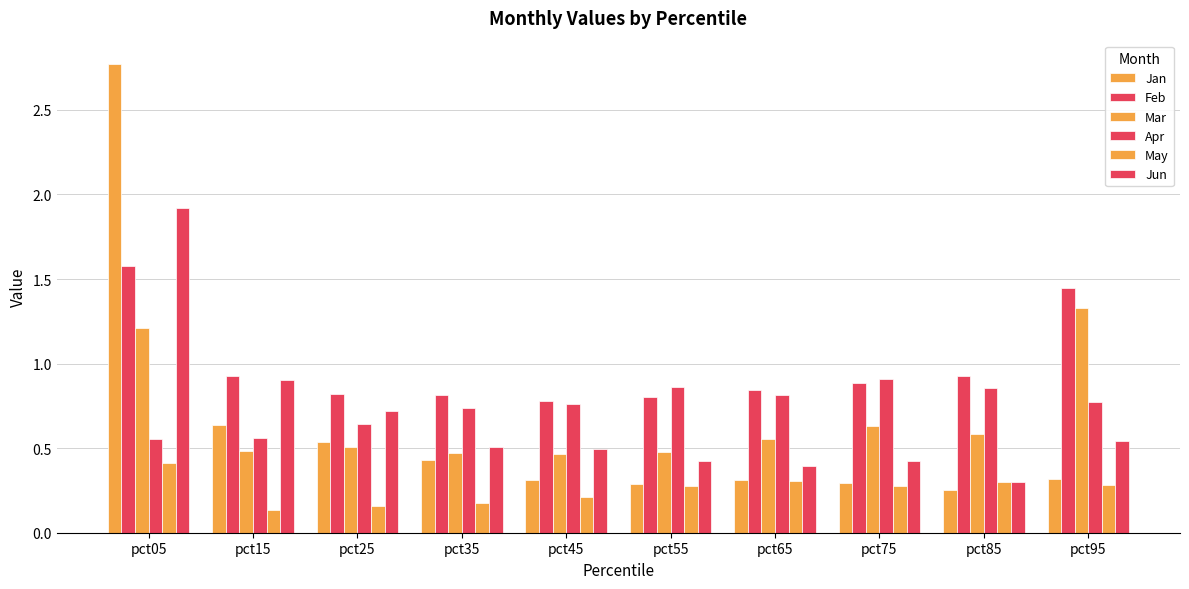

Reading right to left, transcribe all the data shown in this chart.

Jan: pct95=0.3	pct85=0.3	pct75=0.3	pct65=0.3	pct55=0.3	pct45=0.3	pct35=0.4	pct25=0.5	pct15=0.6	pct05=2.8
Feb: pct95=1.4	pct85=0.9	pct75=0.9	pct65=0.8	pct55=0.8	pct45=0.8	pct35=0.8	pct25=0.8	pct15=0.9	pct05=1.6
Mar: pct95=1.3	pct85=0.6	pct75=0.6	pct65=0.6	pct55=0.5	pct45=0.5	pct35=0.5	pct25=0.5	pct15=0.5	pct05=1.2
Apr: pct95=0.8	pct85=0.9	pct75=0.9	pct65=0.8	pct55=0.9	pct45=0.8	pct35=0.7	pct25=0.6	pct15=0.6	pct05=0.6
May: pct95=0.3	pct85=0.3	pct75=0.3	pct65=0.3	pct55=0.3	pct45=0.2	pct35=0.2	pct25=0.2	pct15=0.1	pct05=0.4
Jun: pct95=0.5	pct85=0.3	pct75=0.4	pct65=0.4	pct55=0.4	pct45=0.5	pct35=0.5	pct25=0.7	pct15=0.9	pct05=1.9